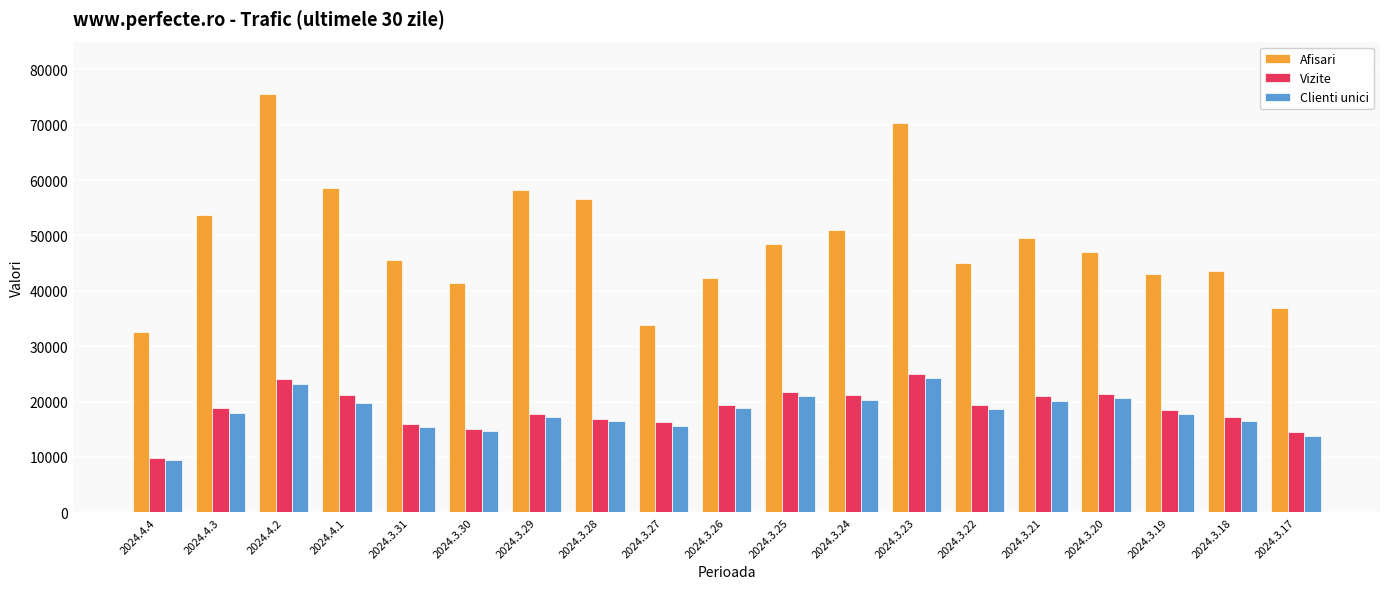

Read the Vizite value at 2024.3.23, to the nearest 10.

24990